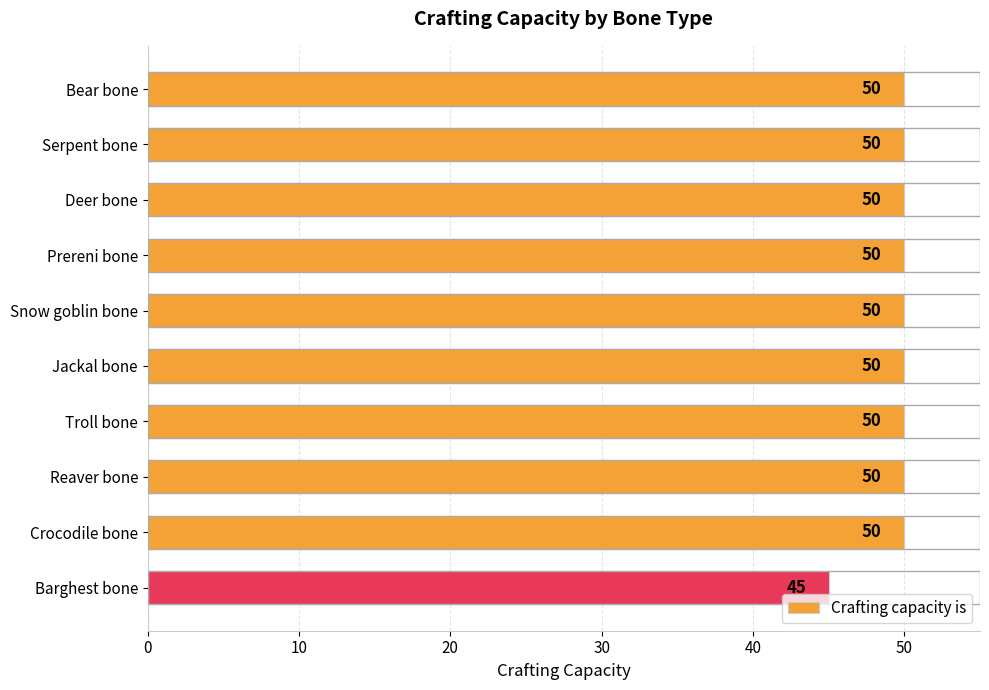

Where is the data nearest to the value 47?

Barghest bone